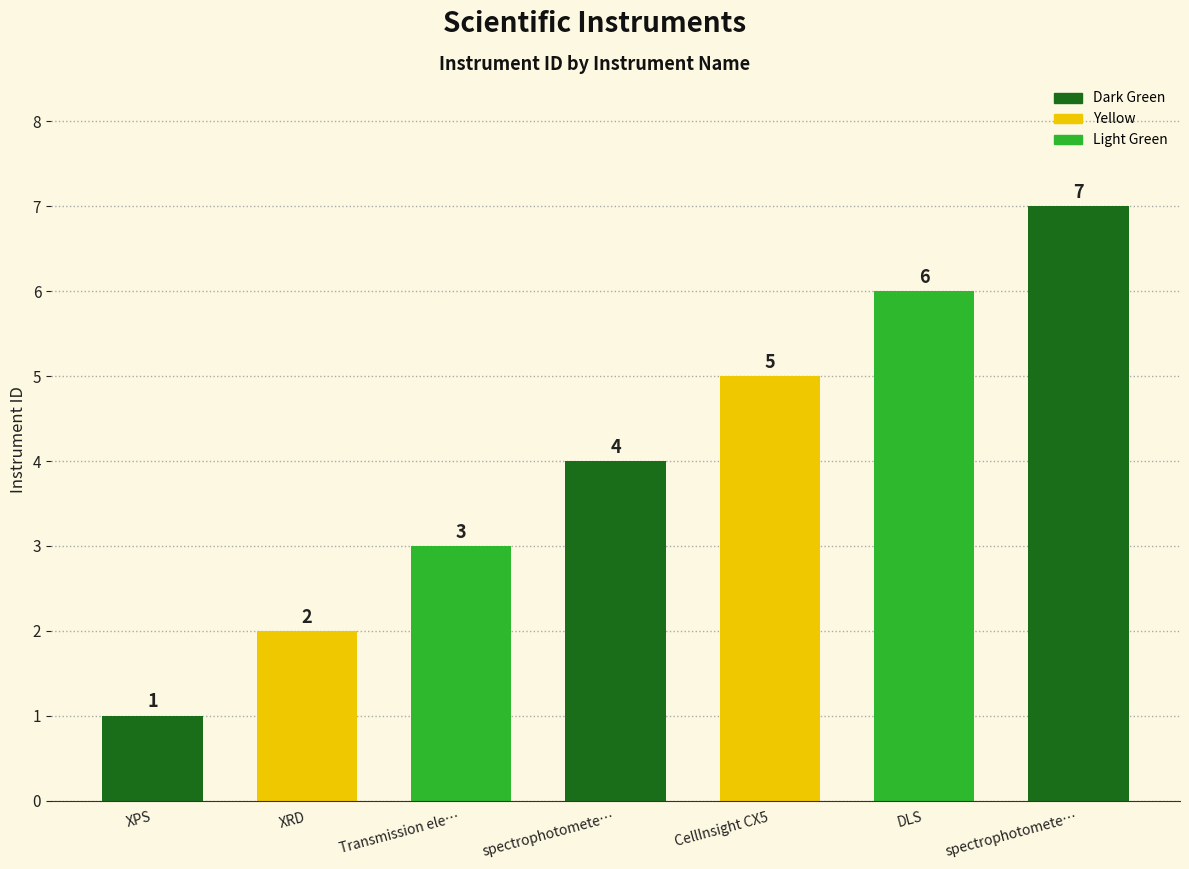

How many bars are there in total?

7